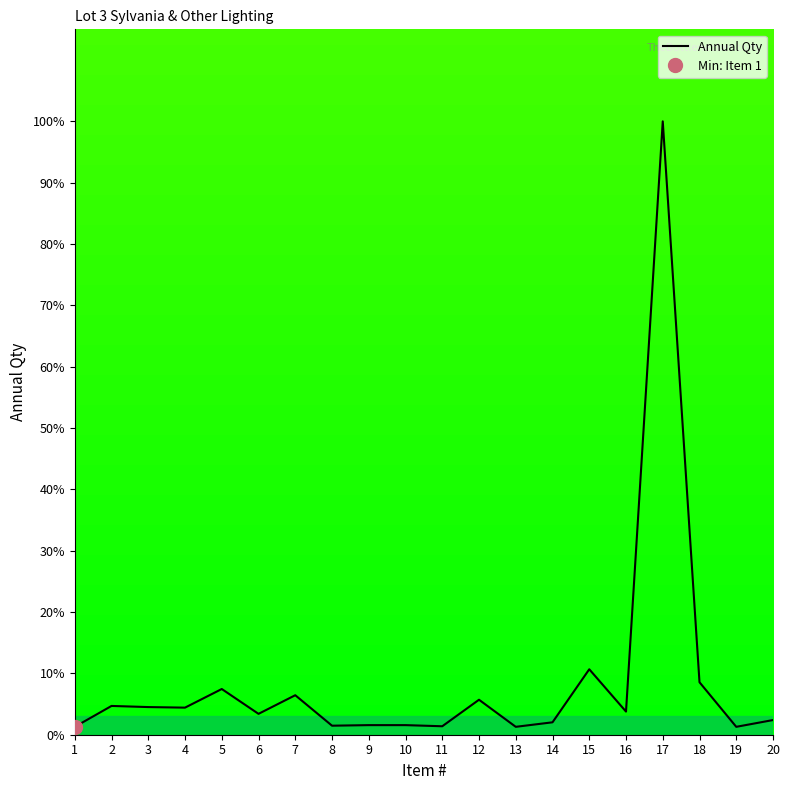

Is it true that the value at 8 is 0.3?

False